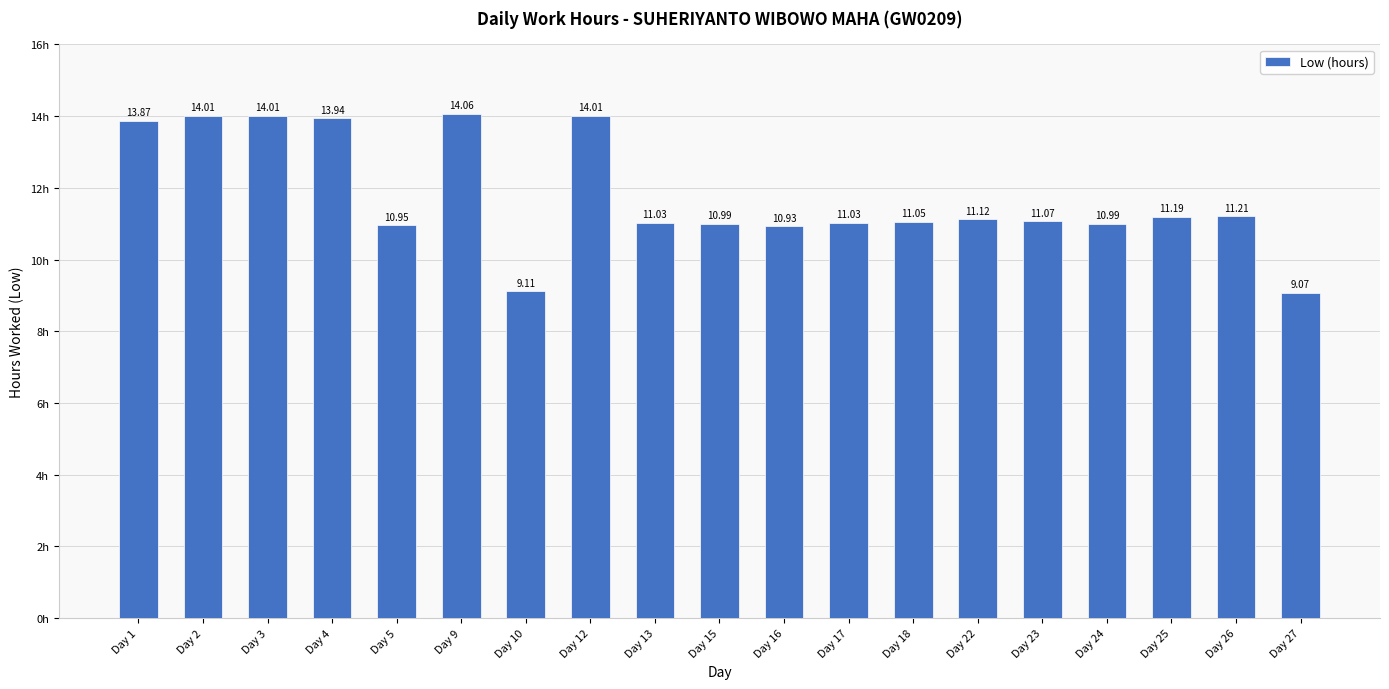

What is the average value?

11.8